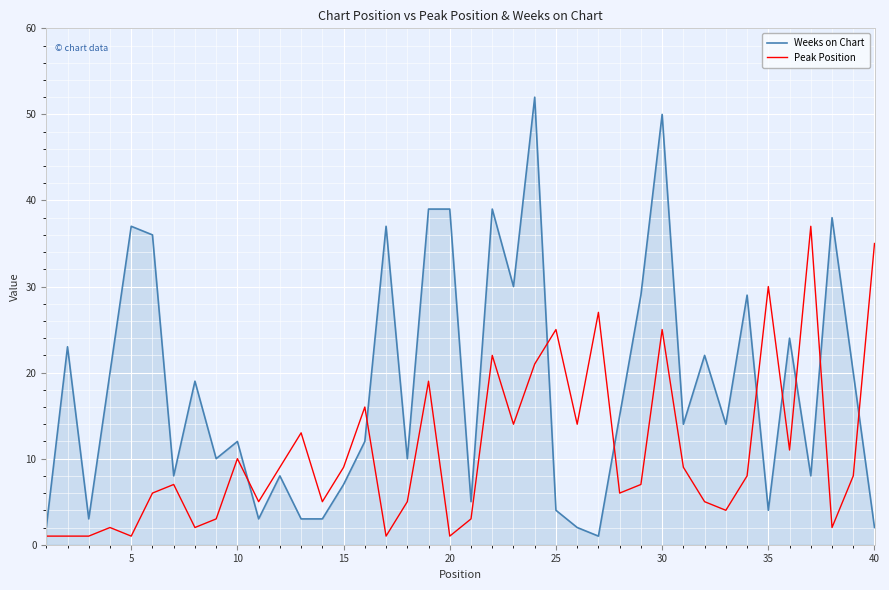

Which series has the largest total across all categories?

Weeks on Chart